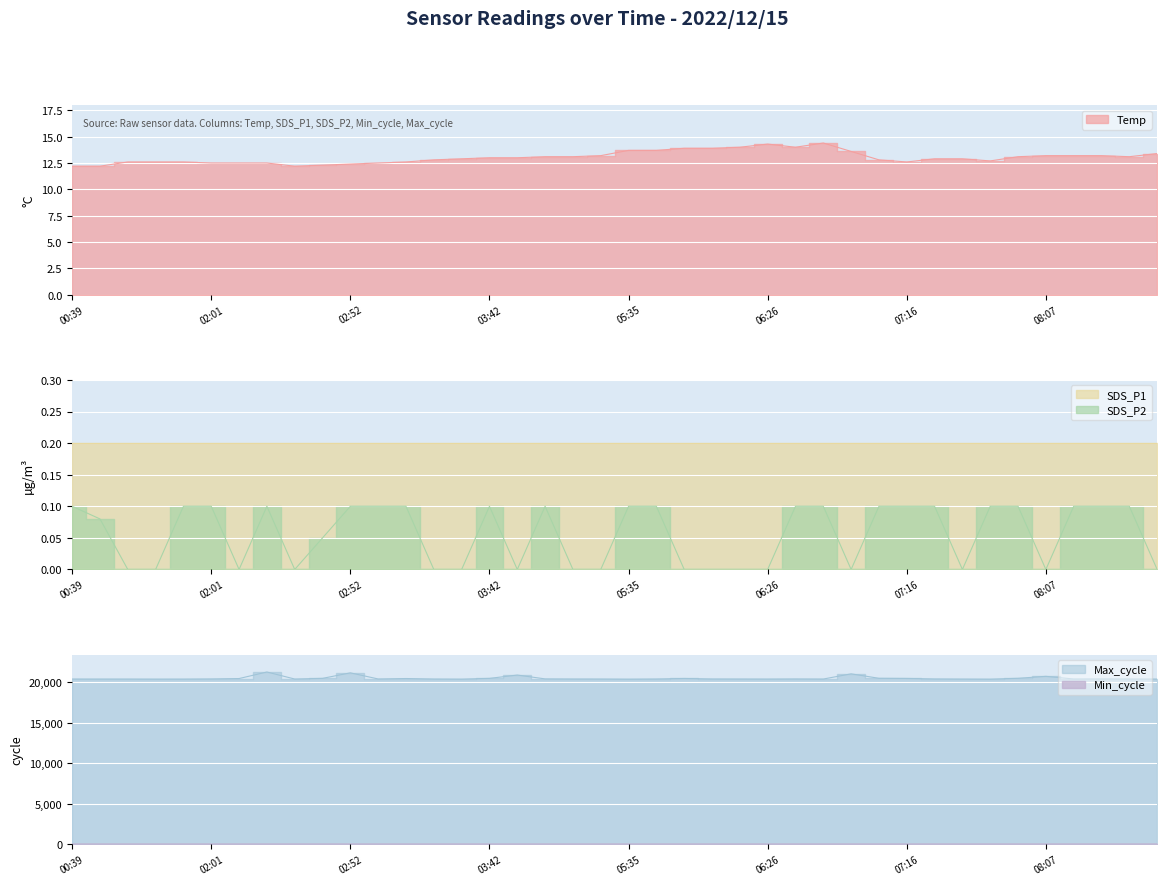

How many data points in Max_cycle are less than 20415?

20